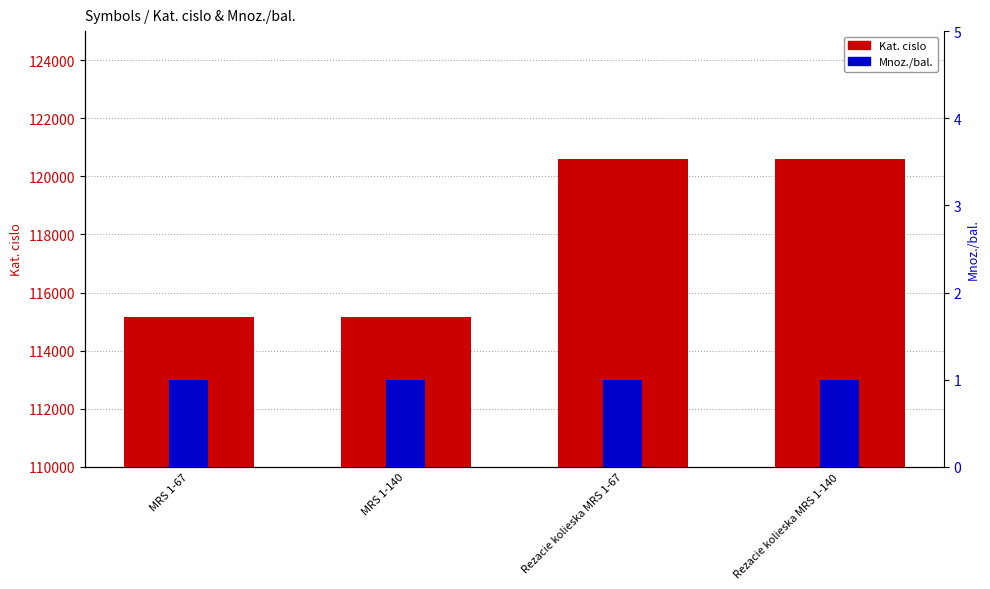

What is the sum of all Mnoz./bal. values?

4